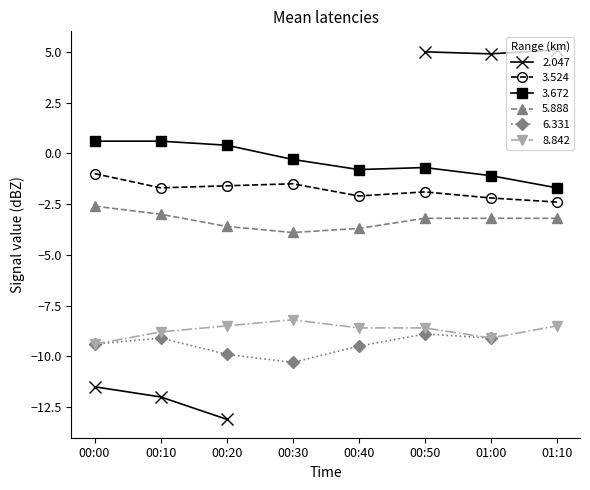

What is the average value of the 8.842 series?

-8.7